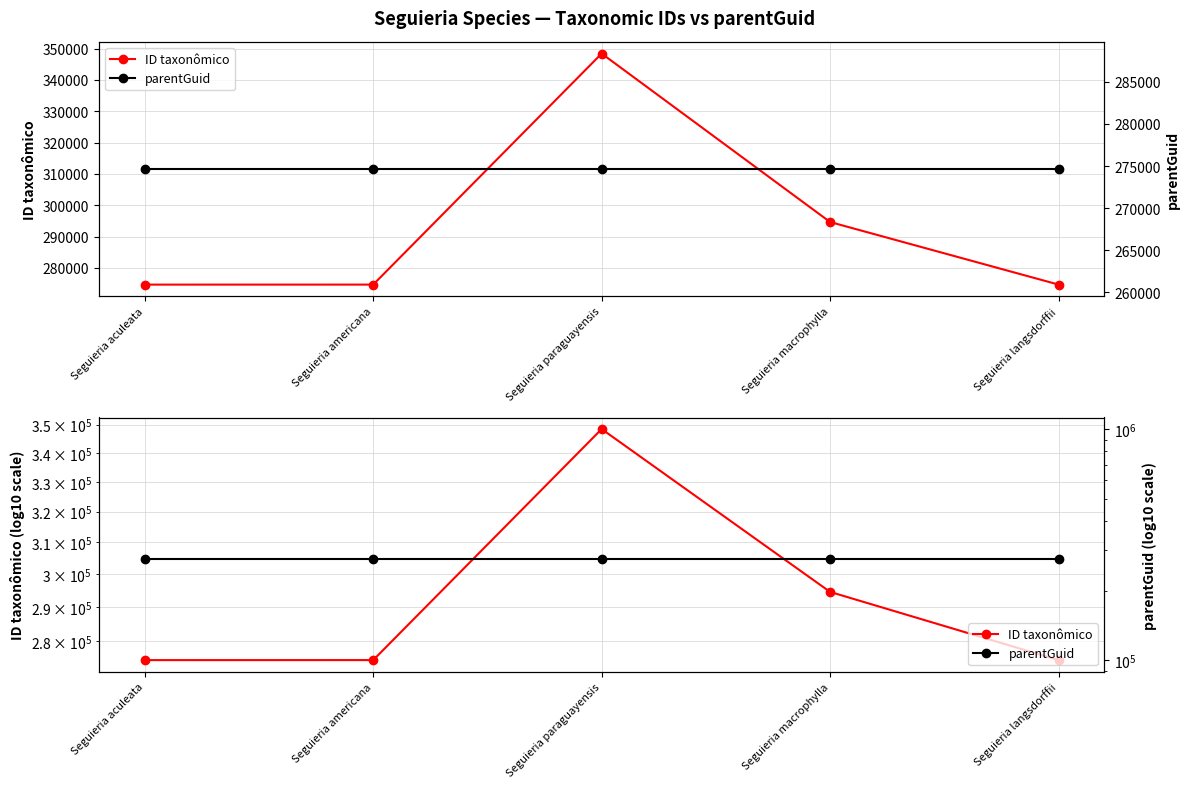

True or false: parentGuid and ID taxonômico cross at least once.

False